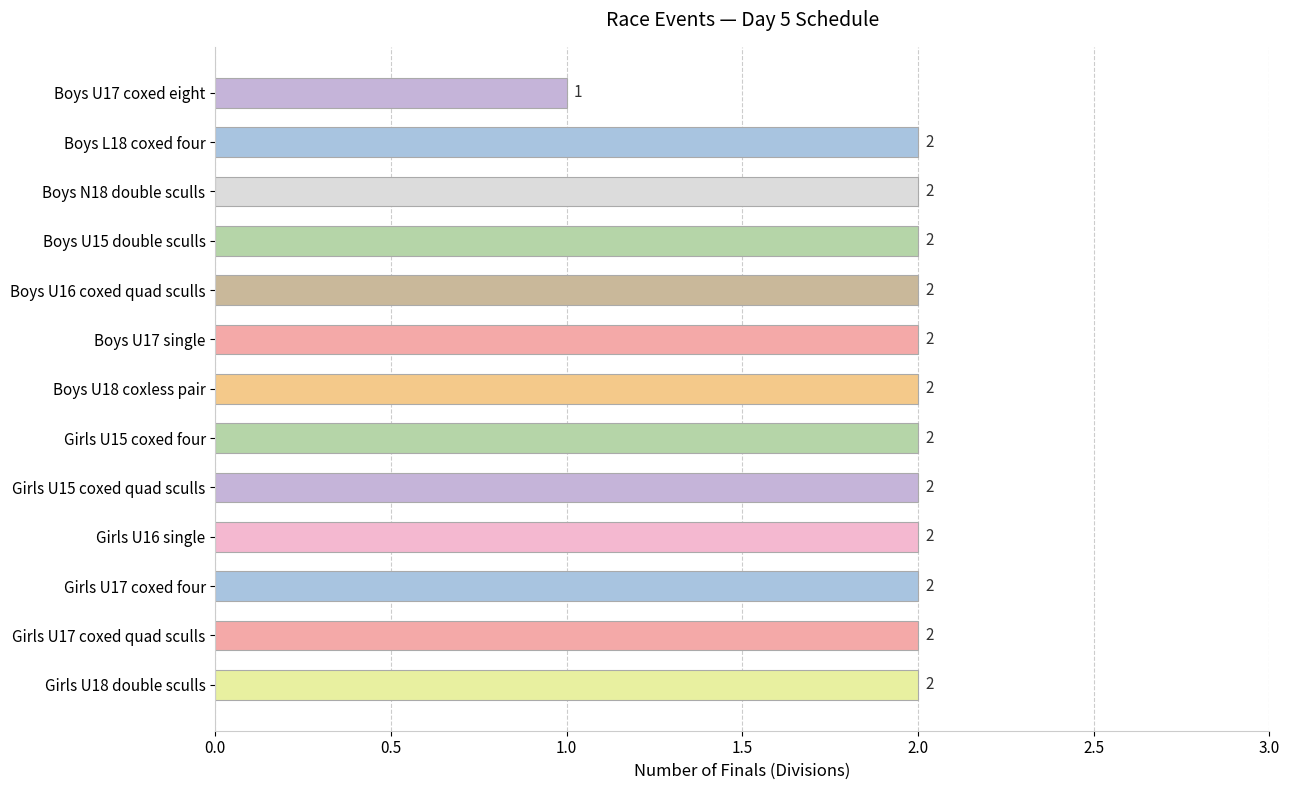

True or false: the data shows 2 at Boys U16 coxed quad sculls.

True